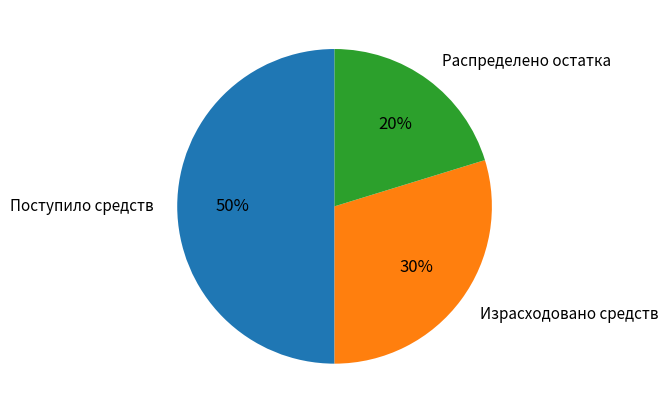

Is Израсходовано средств the majority of the pie?

No